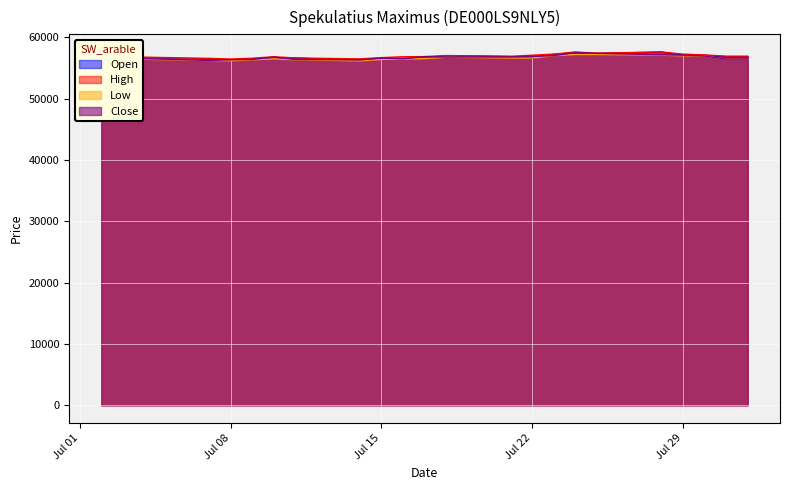

How many interior local valleys does the Low series have?

3